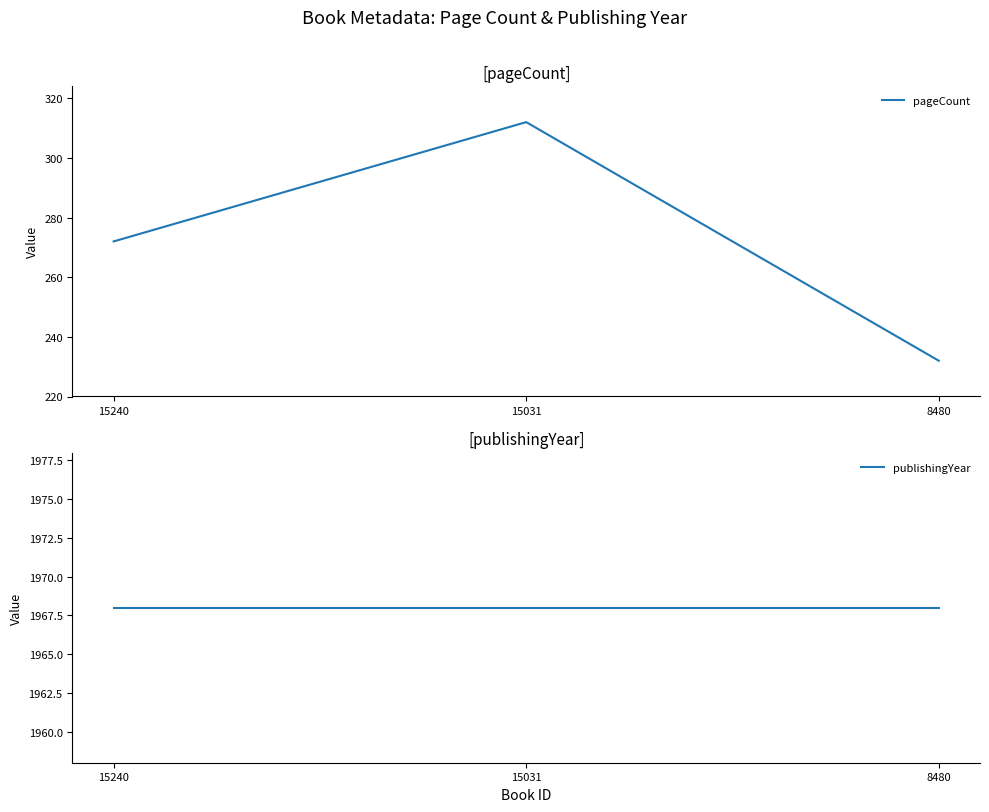

What is the value of the publishingYear point at the 2nd from the left?

1968